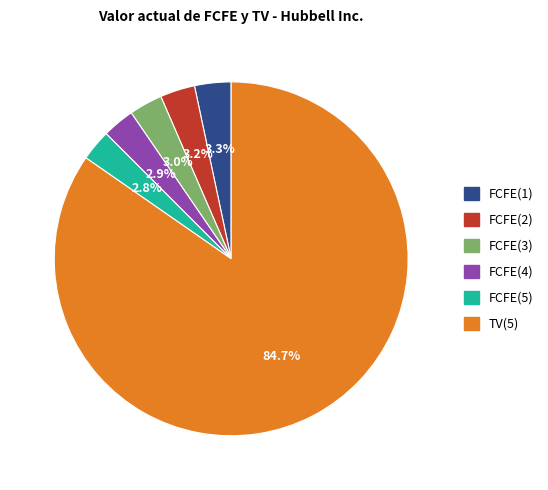

To the nearest percent, what portion does FCFE(3) represent?

3%